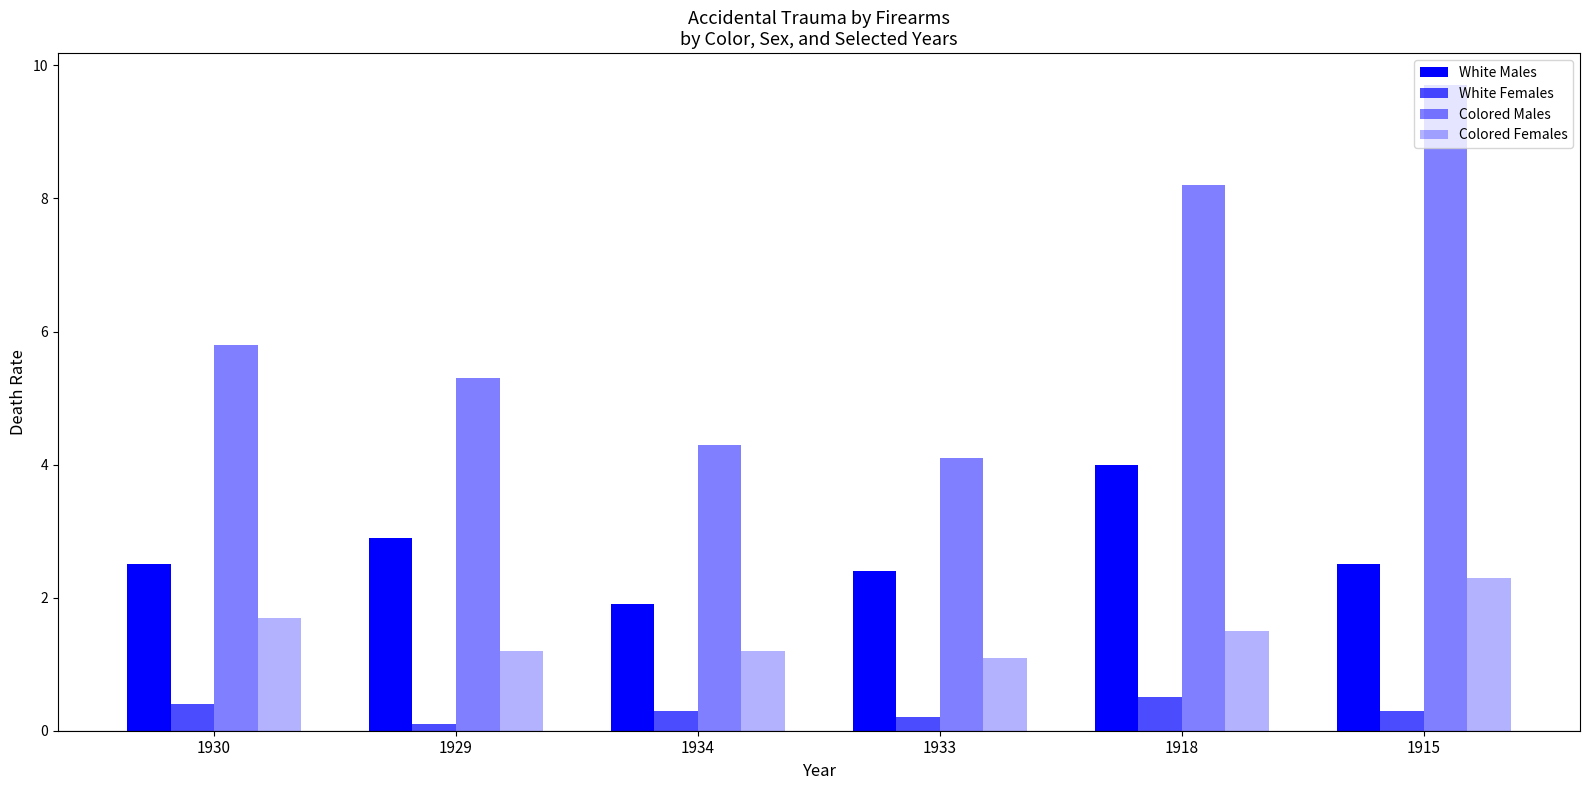

What is the difference between the highest and lowest values at 1918?

7.7